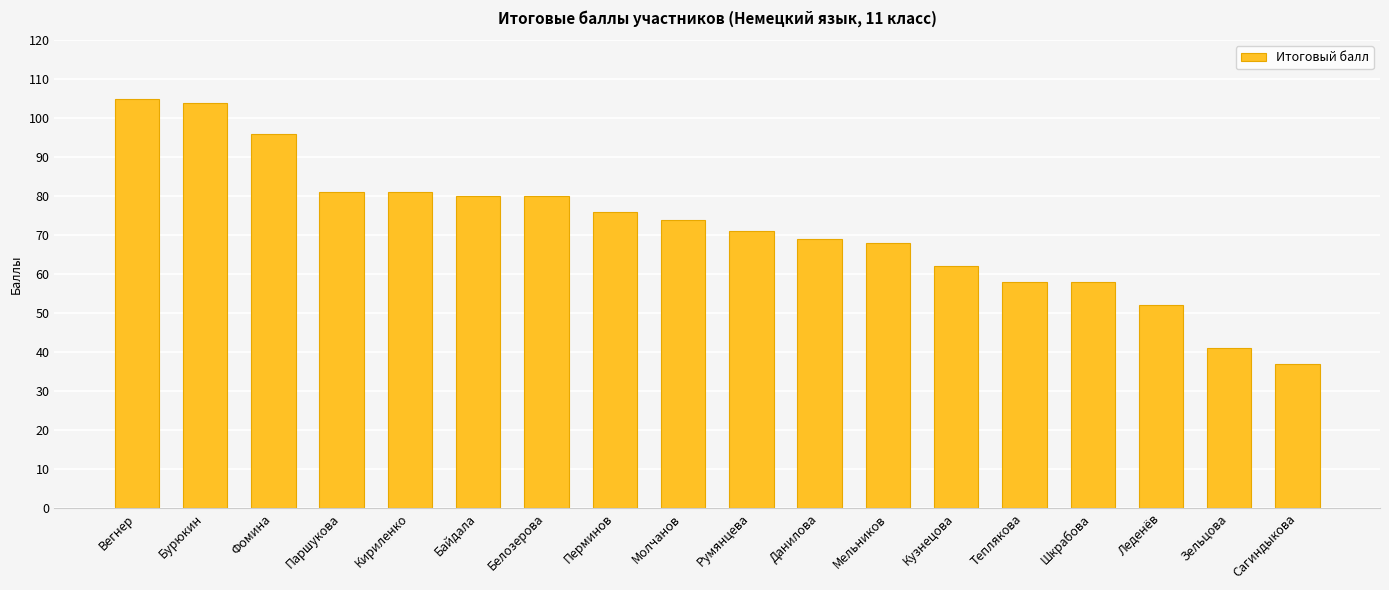

At which category does the chart reach its minimum across all series?

Сагиндыкова